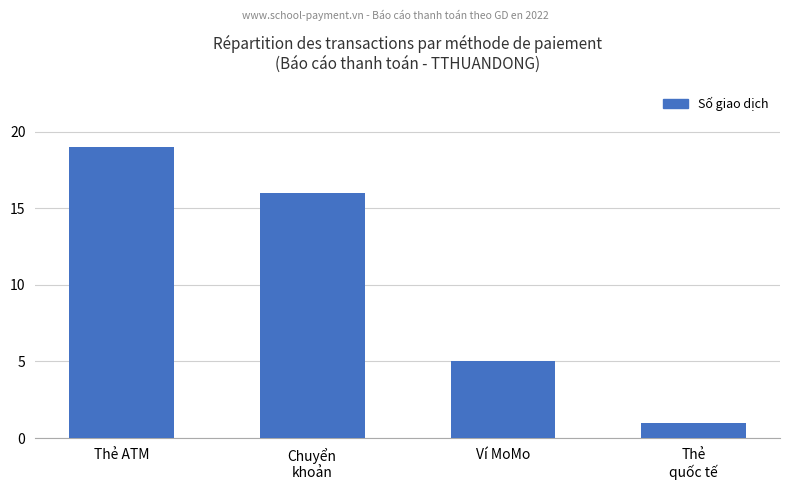

What is the greatest value displayed?

19